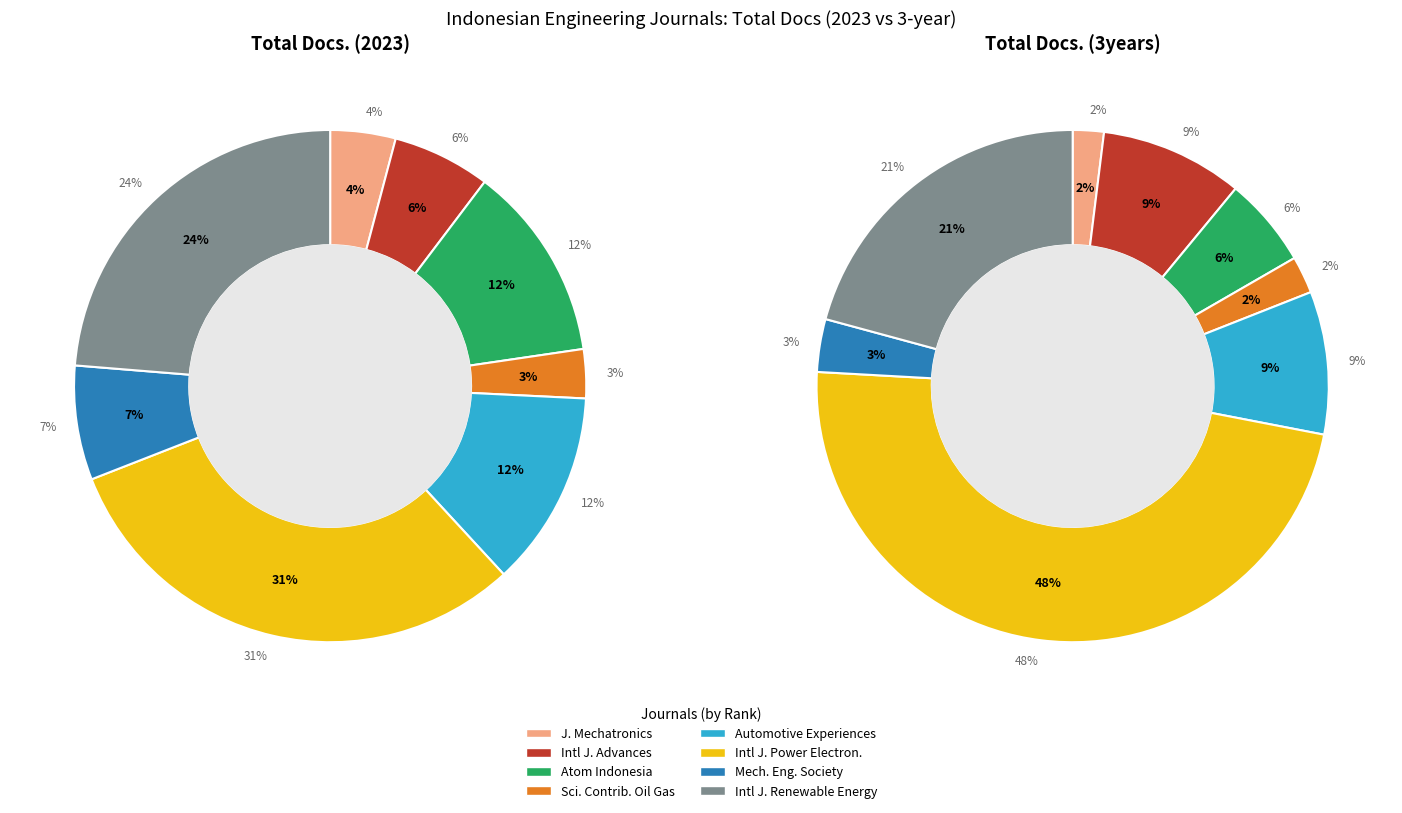

Do Rank 3 and Rank 4 together represent more than half of the pie?

No